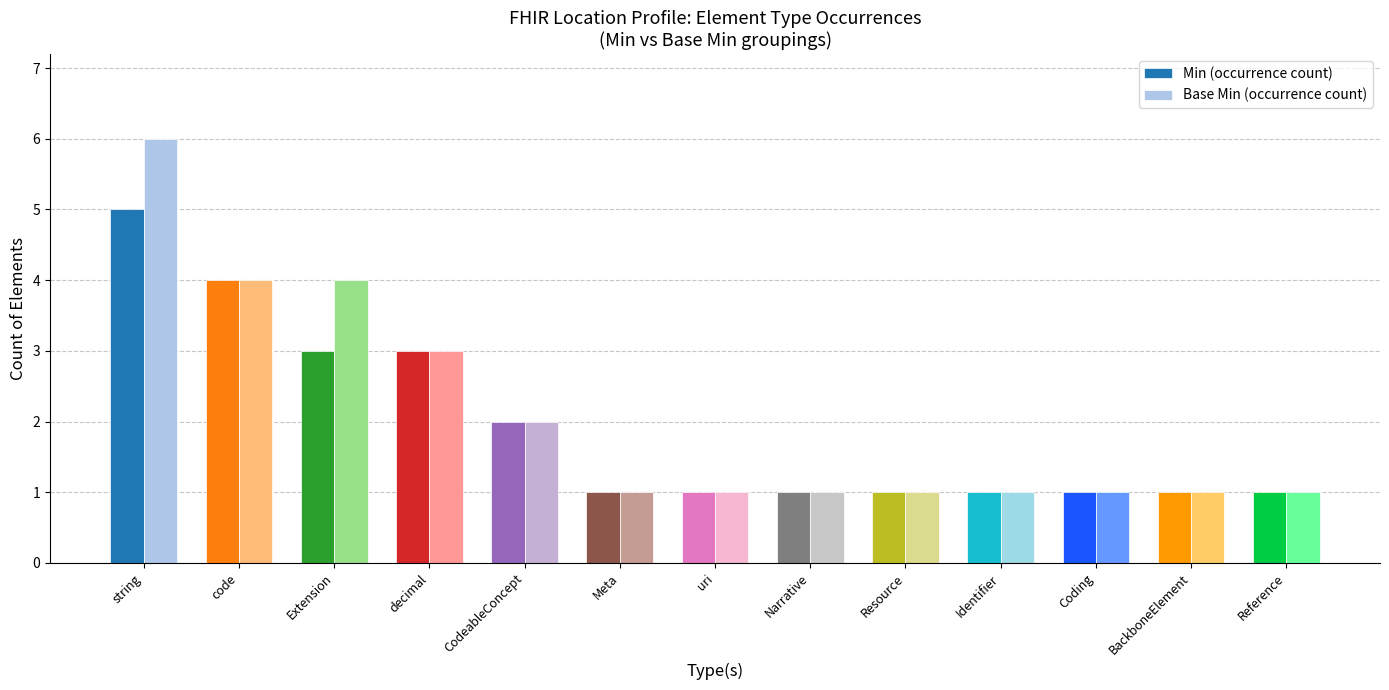

What is the label of the 7th bar from the right?

uri